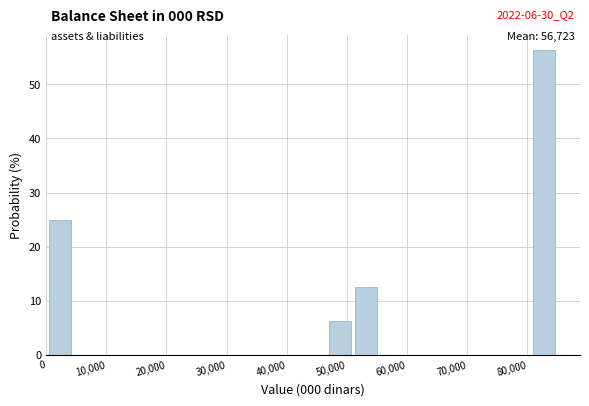

Over which range of the x-axis is the bar tallest?

81000 to 85000